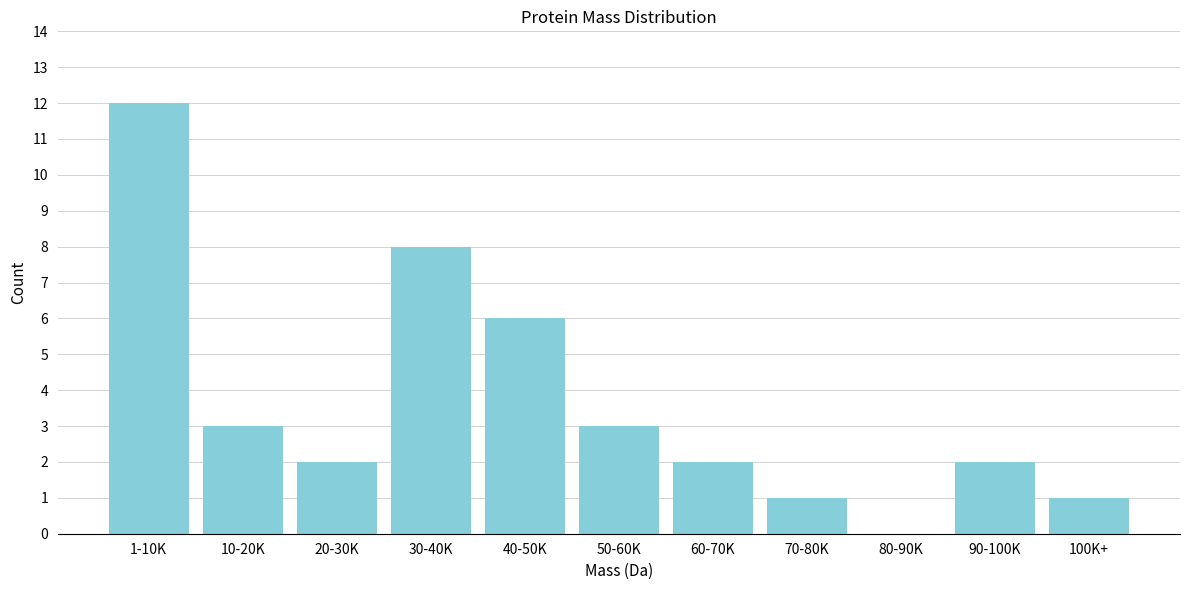

Reading left to right, transcribe all the data shown in this chart.

1-10K=12	10-20K=3	20-30K=2	30-40K=8	40-50K=6	50-60K=3	60-70K=2	70-80K=1	80-90K=0	90-100K=2	100K+=1